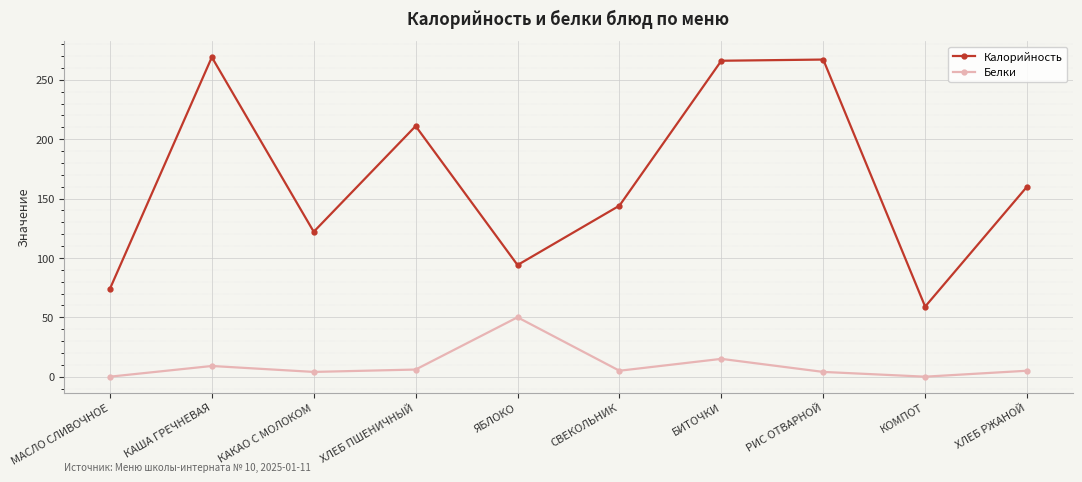

What is the maximum value for Белки?

50